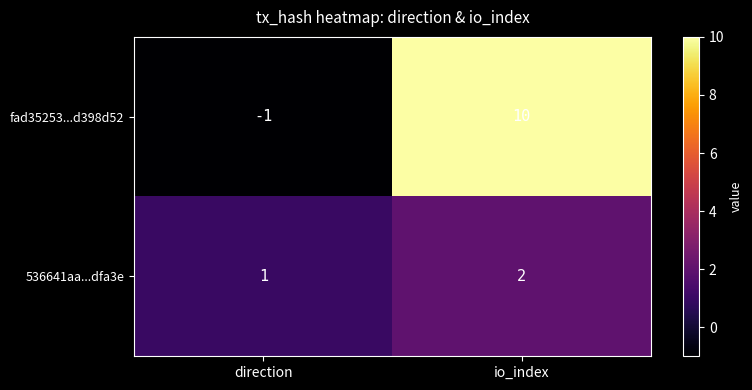

Which series has the widest spread of values?

fad35253...d398d52